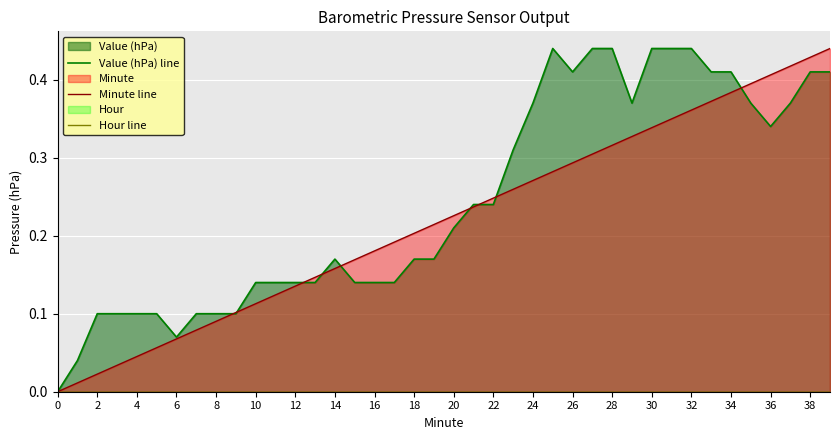

Which series has the largest total across all categories?

Value (hPa) line